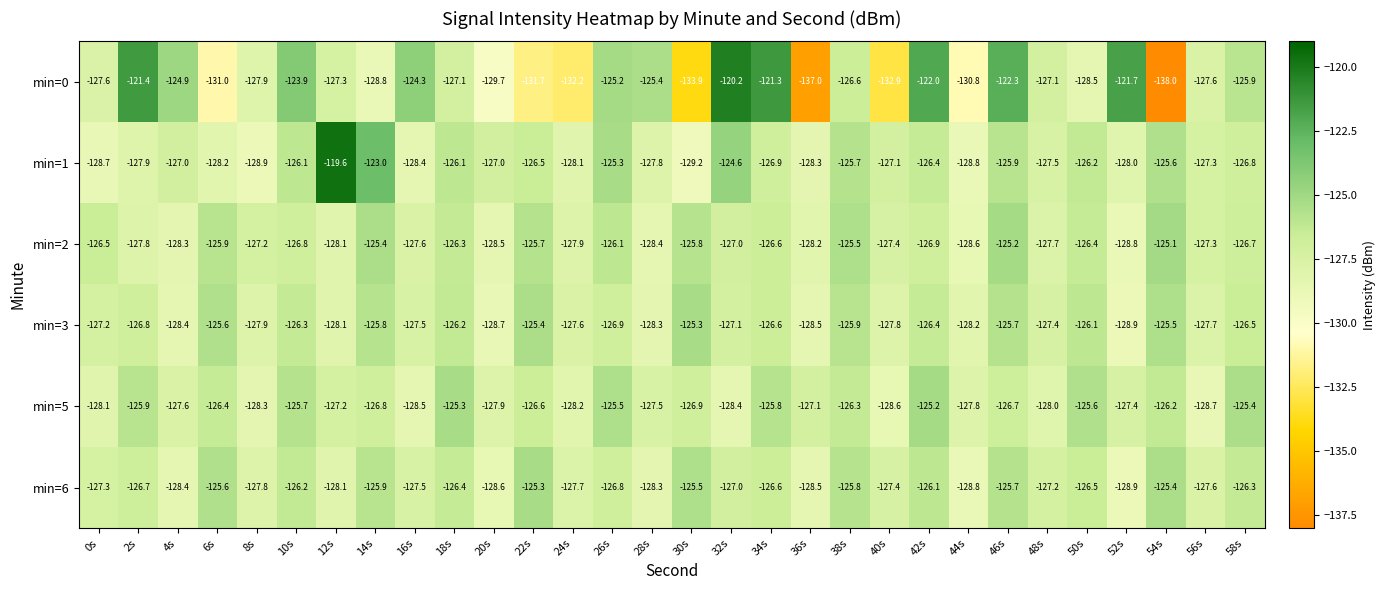

The value of min=3 at 54s is -125.5. True or false?

True